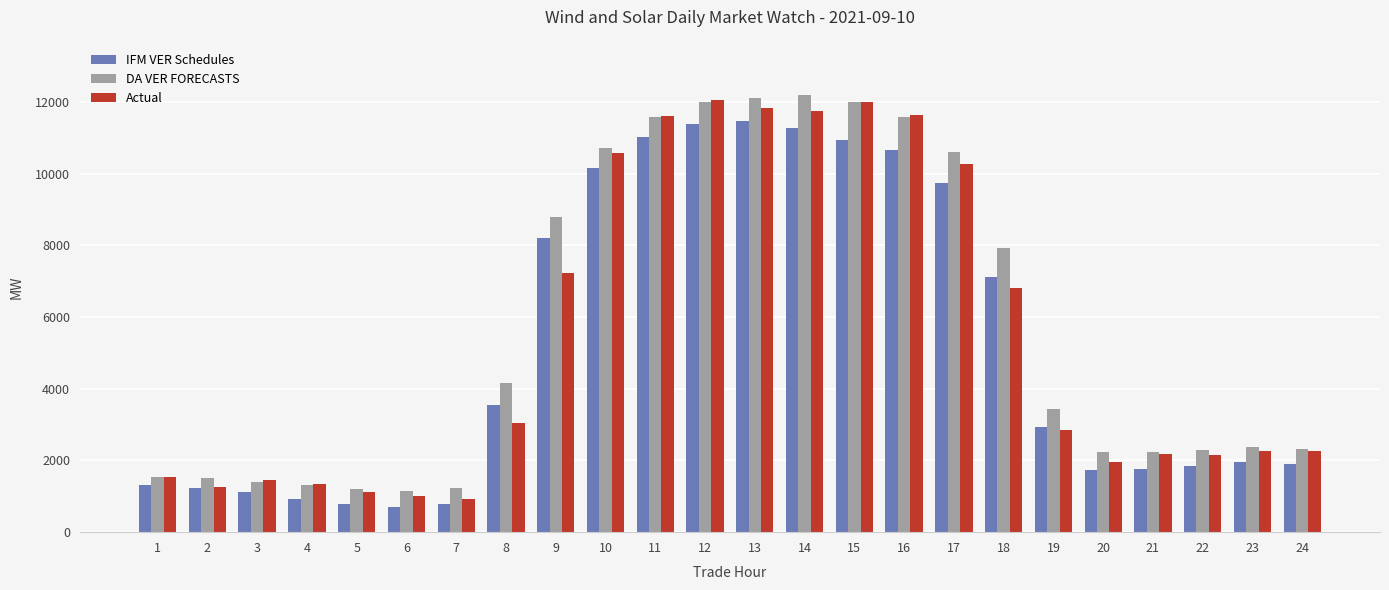

At which label is DA VER FORECASTS closest to 6676?

18